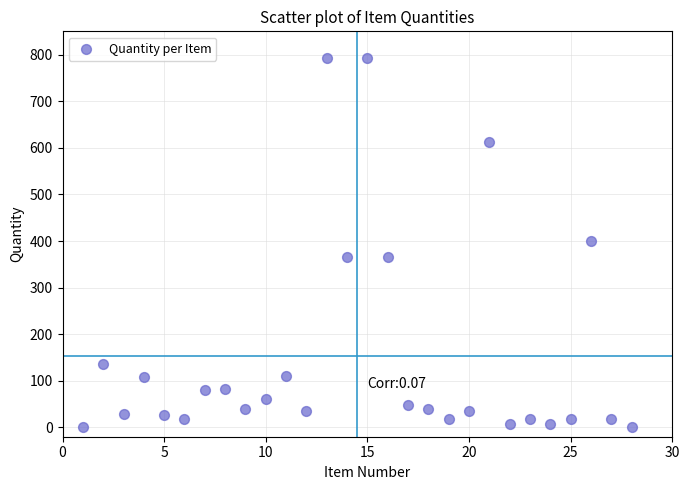

What is the range of Y values (max minus min)?

790.9